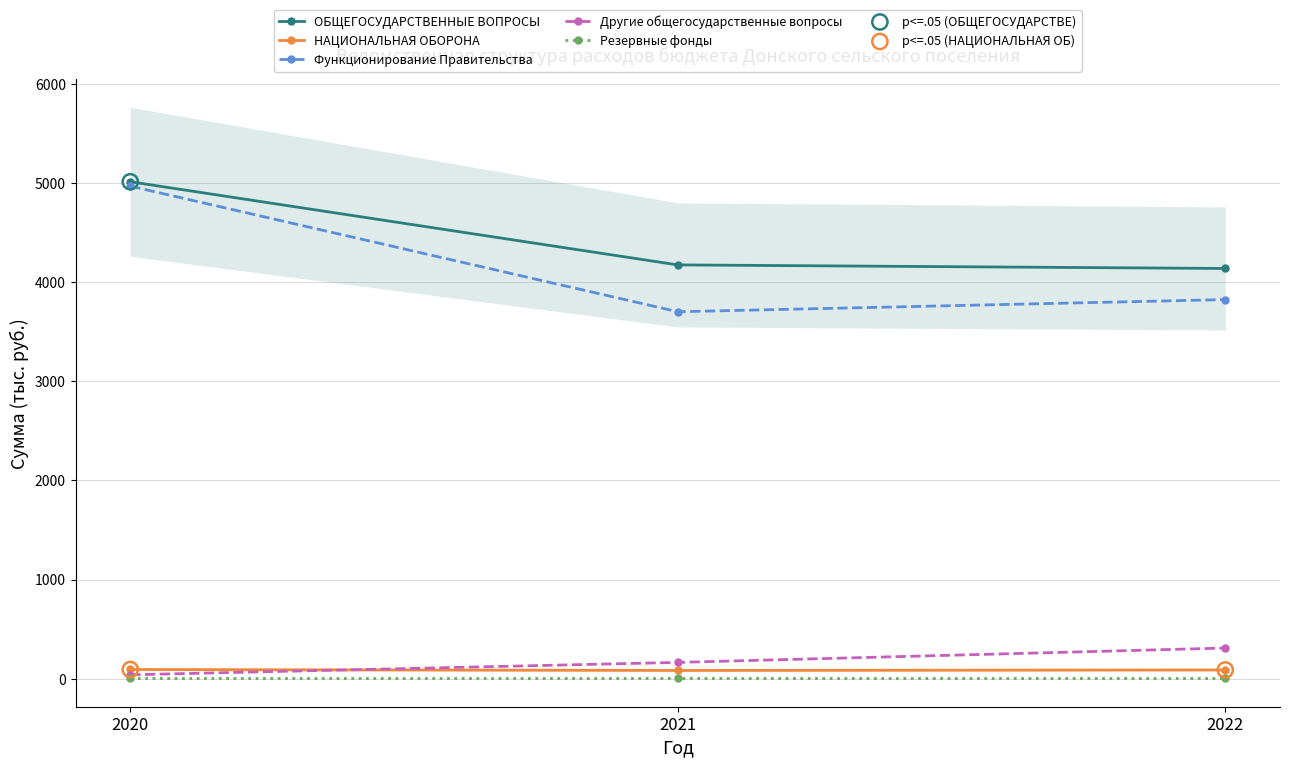

Which series reaches the maximum Y coordinate?

ОБЩЕГОСУДАРСТВЕННЫЕ ВОПРОСЫ